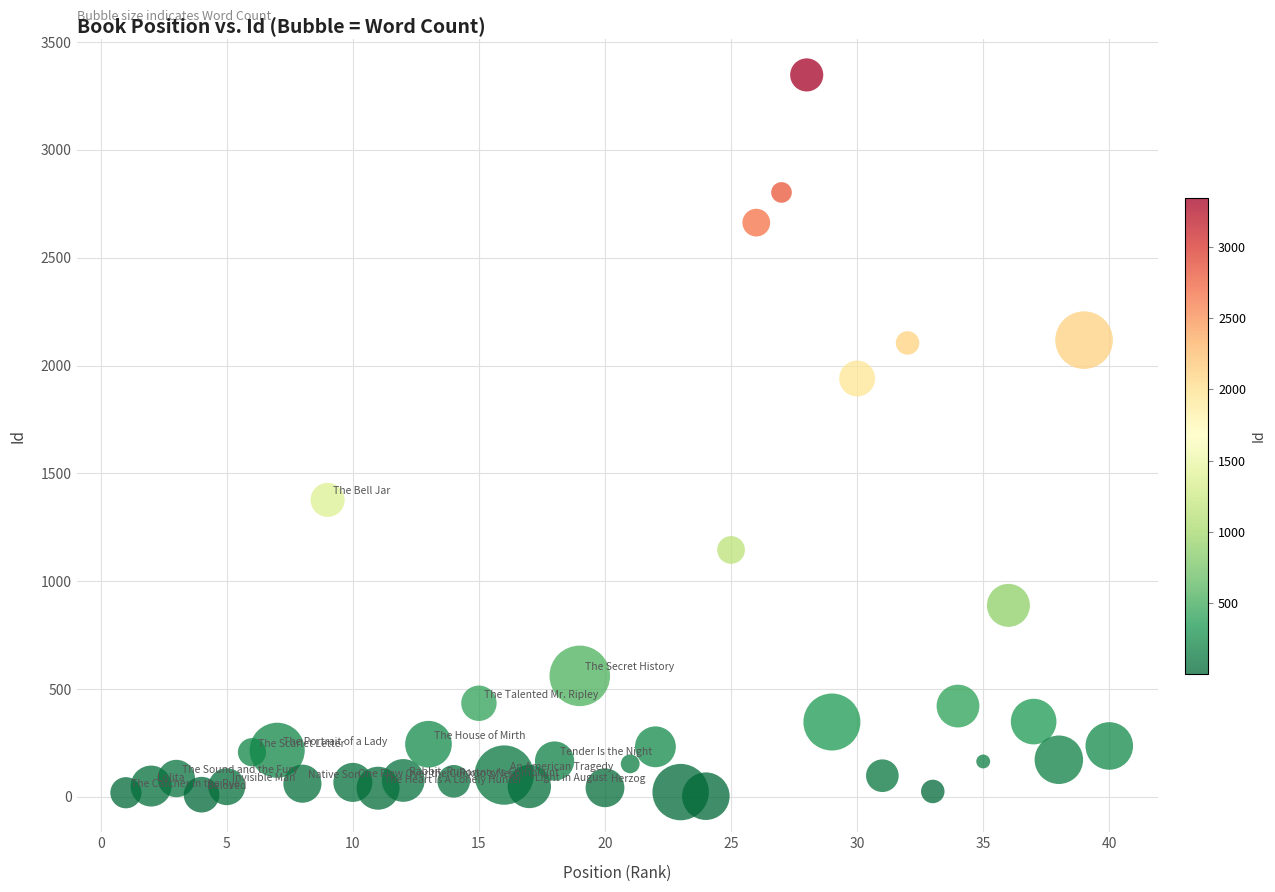

What is the range of X values (max minus min)?

39